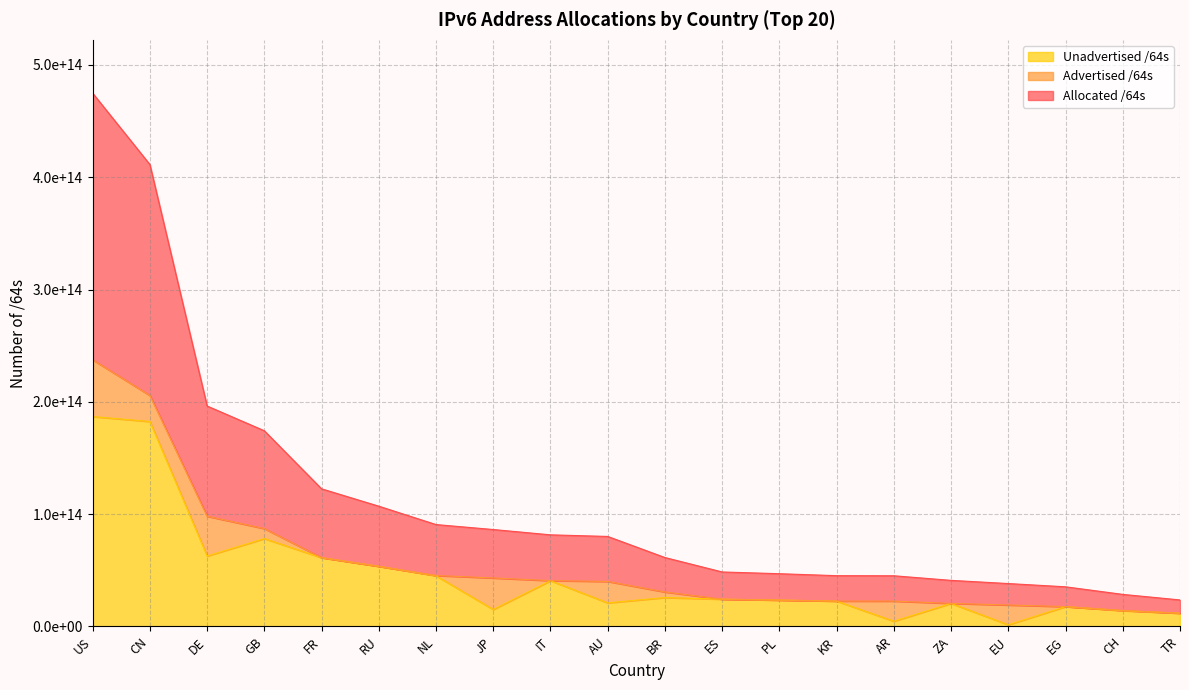

What are all the series names shown in the legend?

Unadvertised /64s, Advertised /64s, Allocated /64s